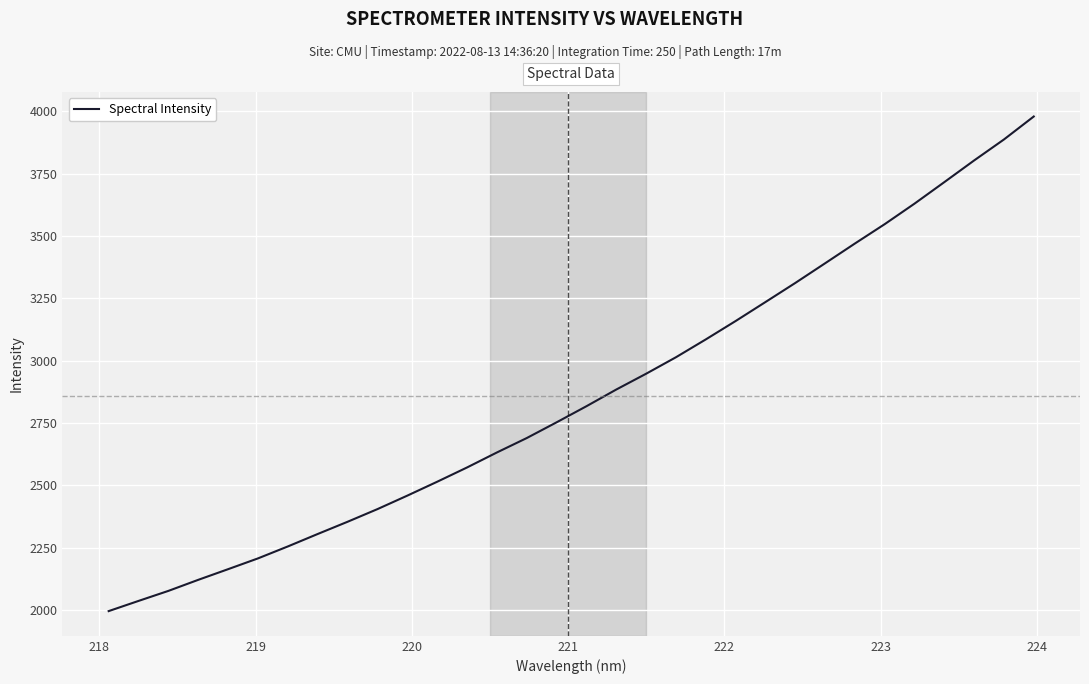

What is the maximum value shown in the chart?

3979.0